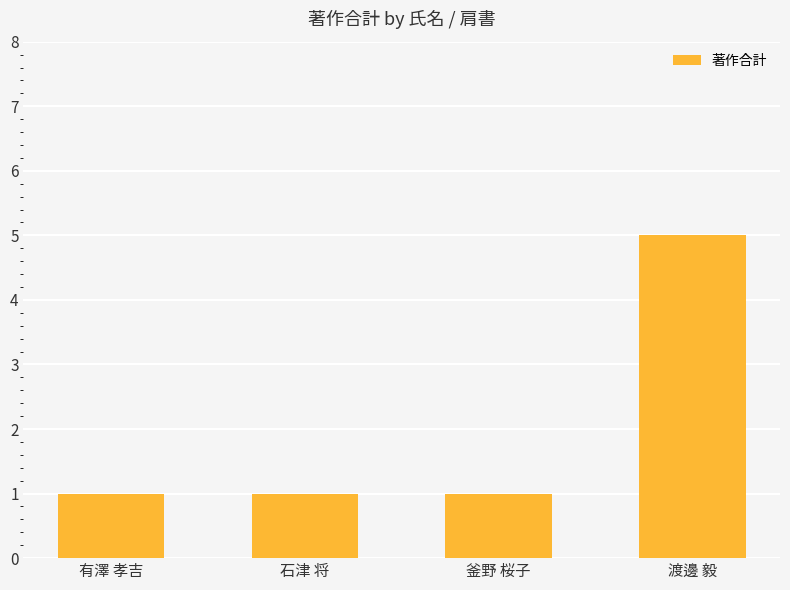

Reading right to left, extract all data points from this chart.

渡邊 毅=5	釜野 桜子=1	石津 将=1	有澤 孝吉=1